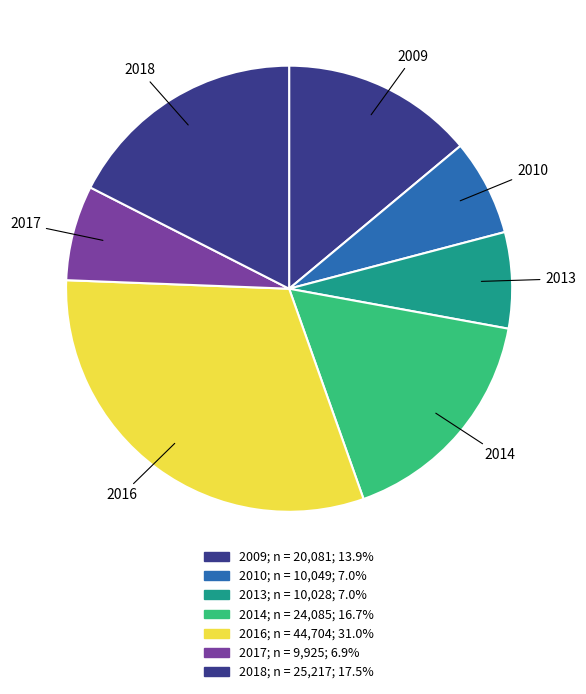

Approximately how many times larger is the value at 2013 compared to 2009?

0.5